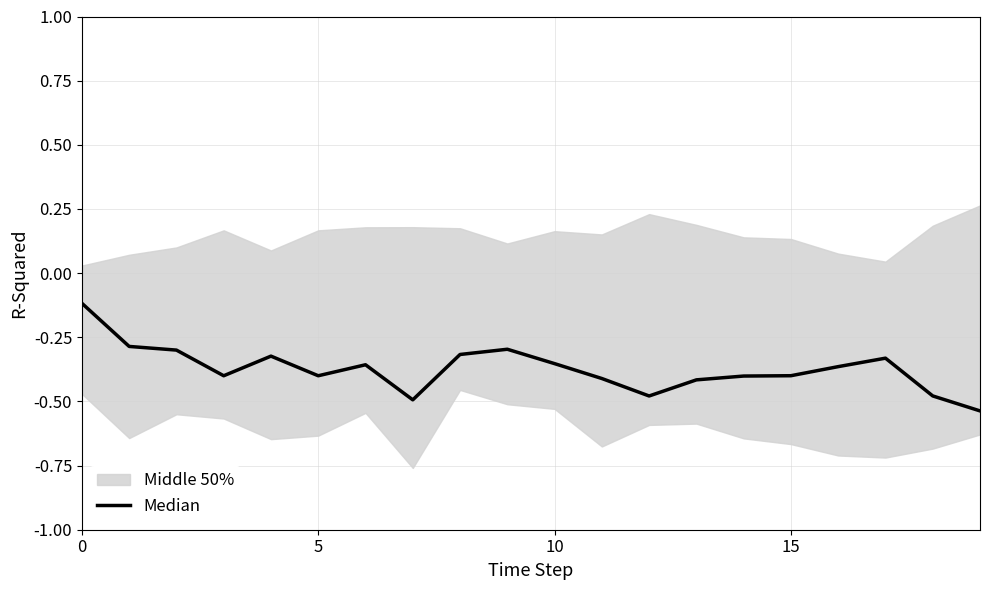

What is the approximate value at 4?

-0.3